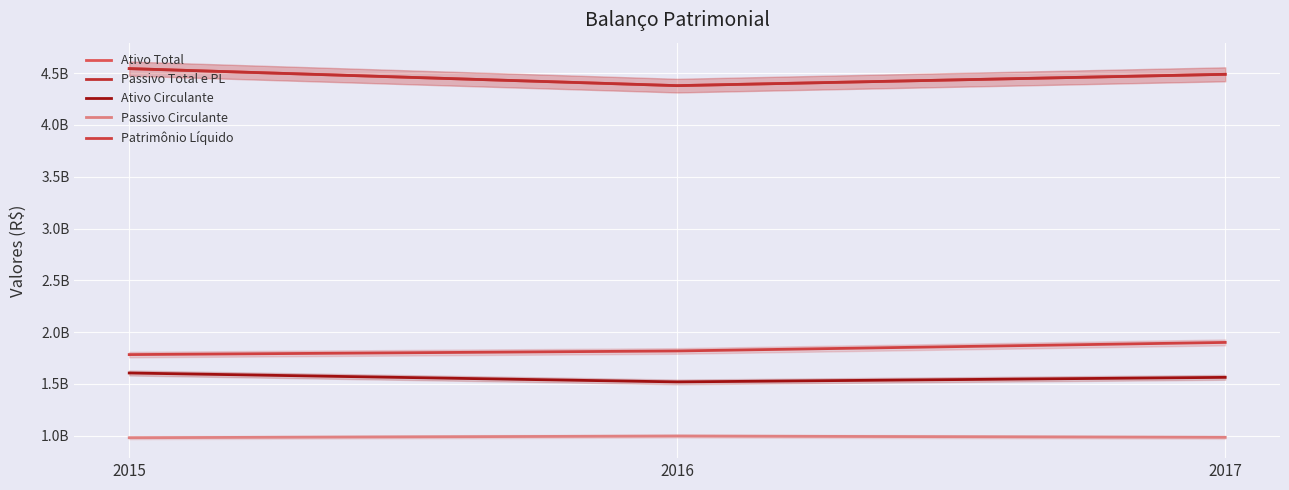

What is the total value across all series at 2015?

13456908481